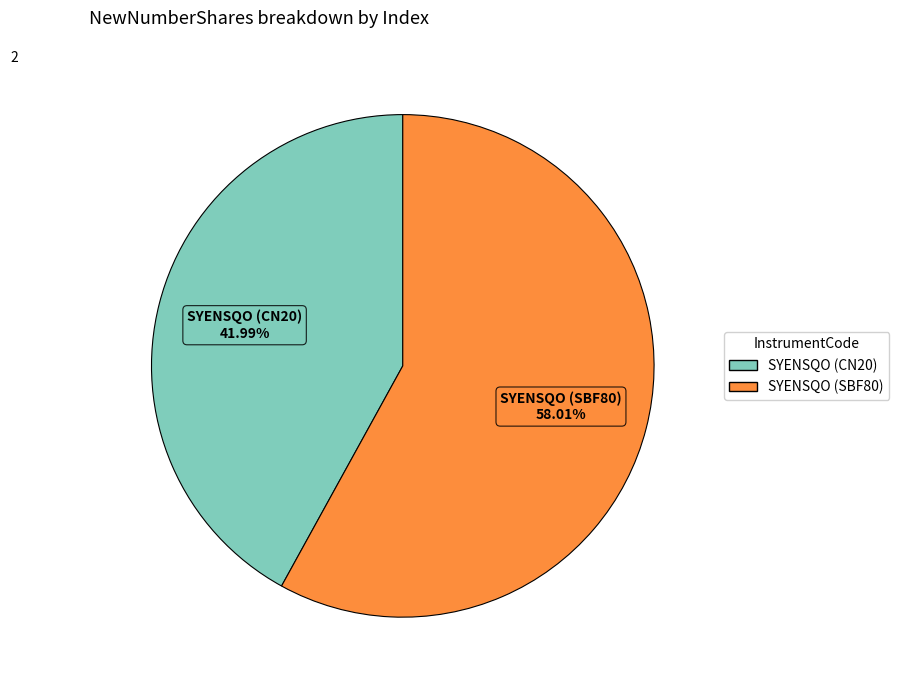

Count the number of slices in the pie.

2